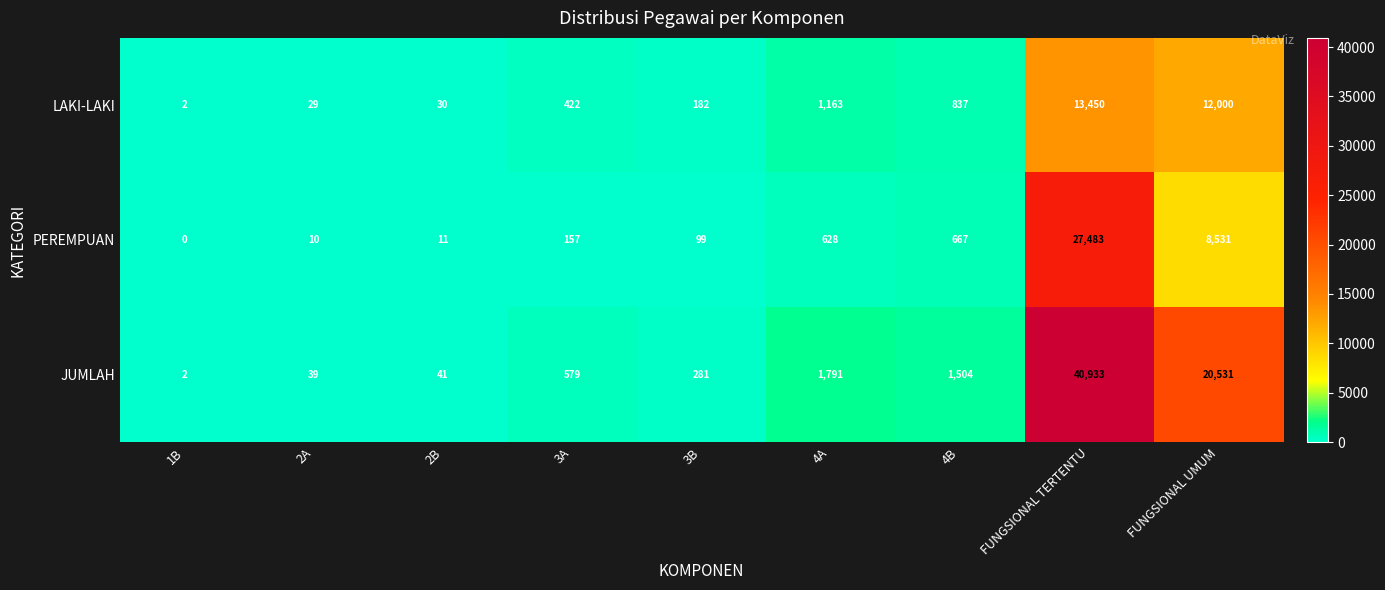

At which category is the sum across all series the highest?

FUNGSIONAL TERTENTU